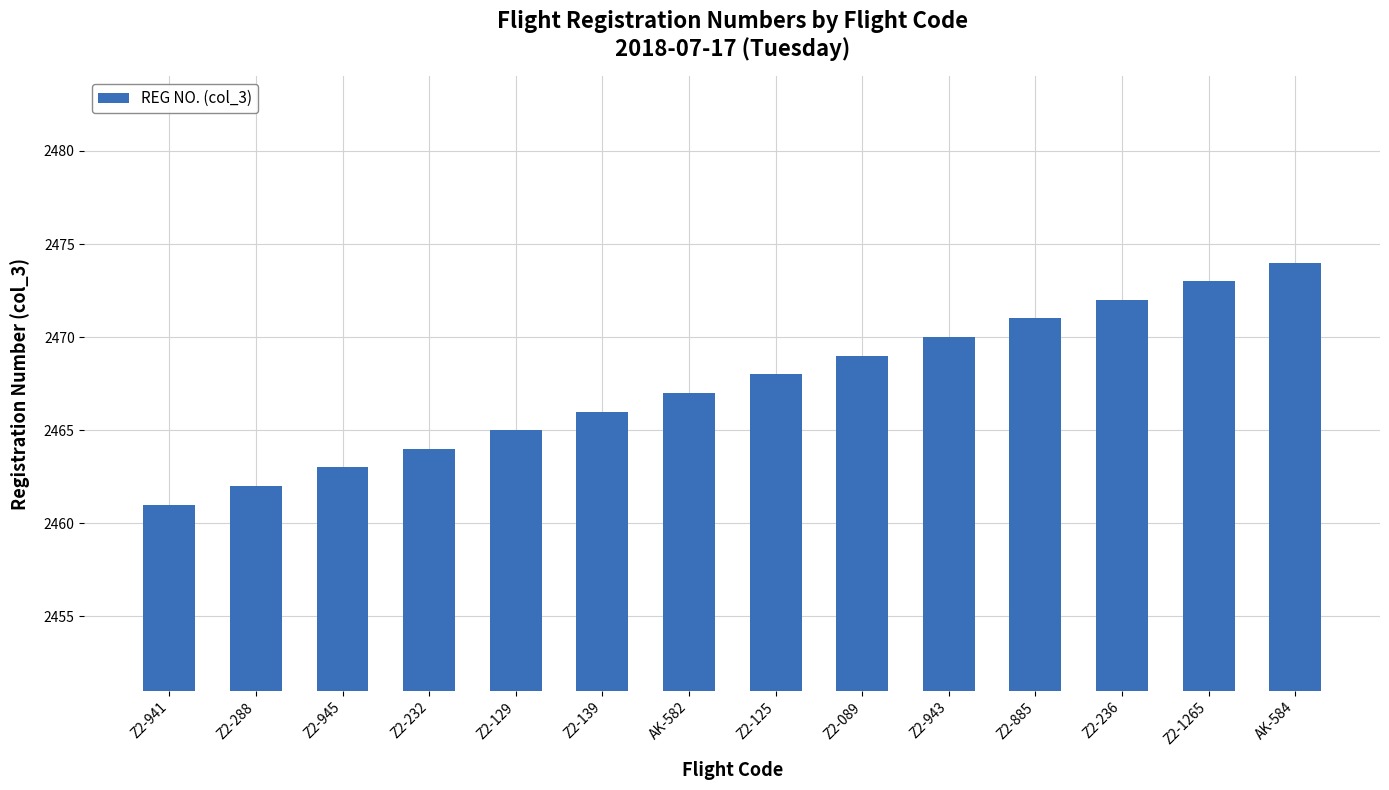

What is the label of the 6th bar from the left?

Z2-139